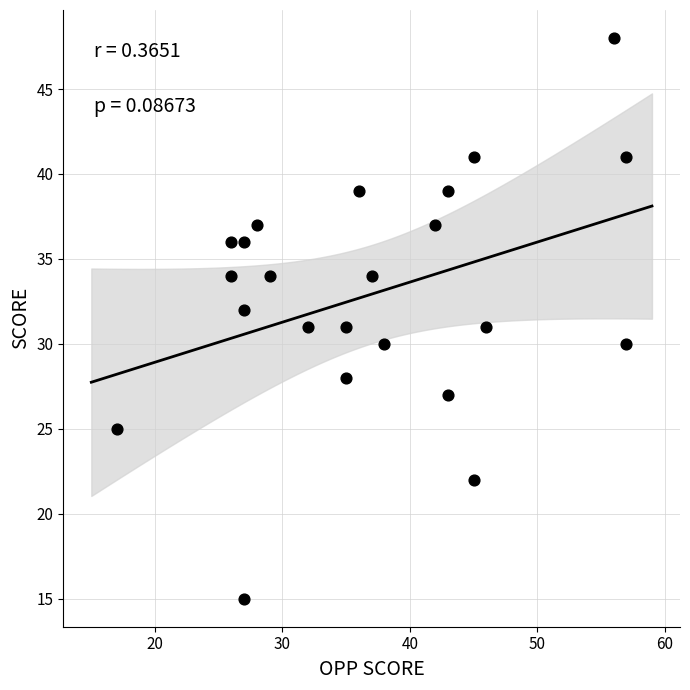

What is the range of Y values (max minus min)?

33